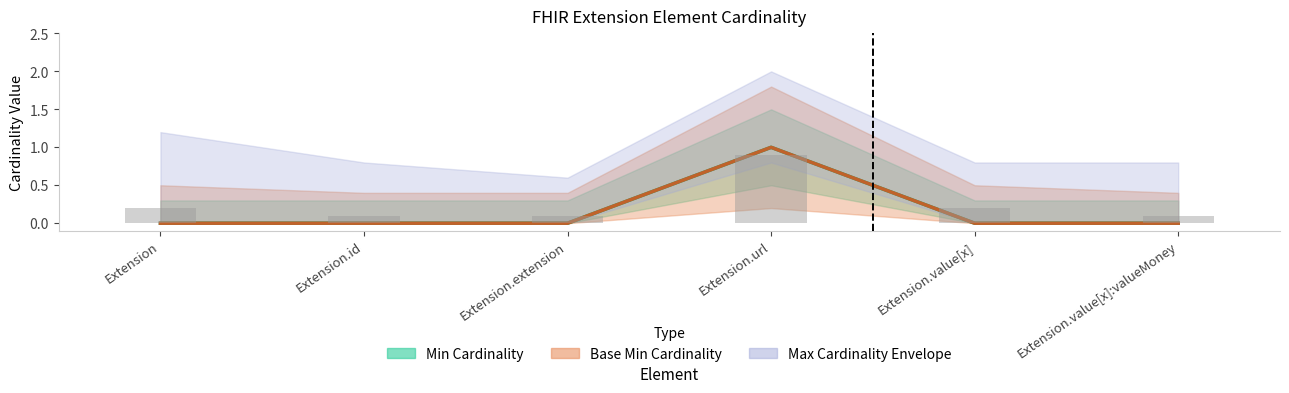

Reading left to right, transcribe all the data shown in this chart.

Min: 0	0	0	1	0	0
Base Min: 0	0	0	1	0	0